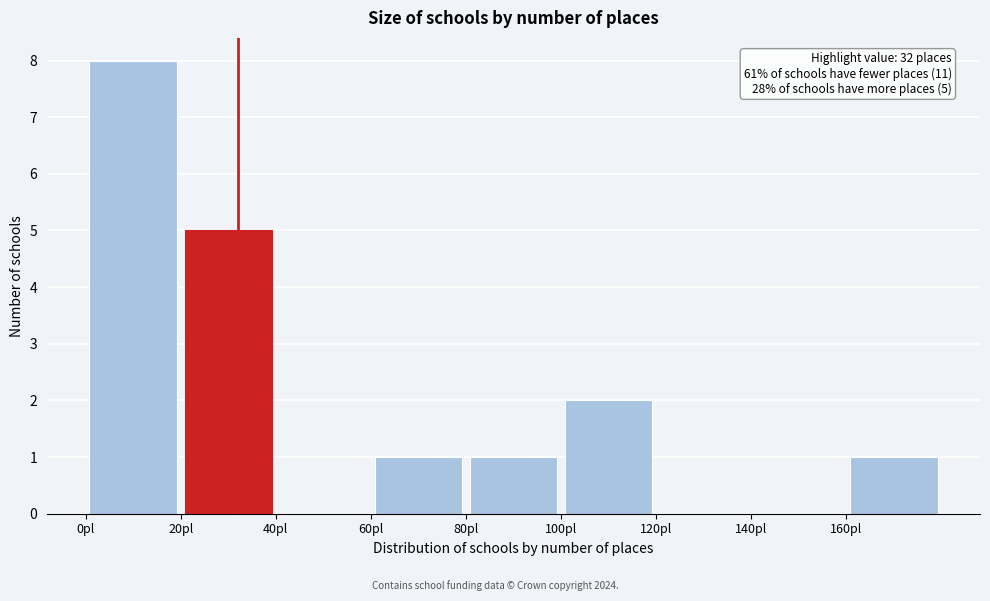

Over which range of the x-axis is the bar tallest?

0 to 20